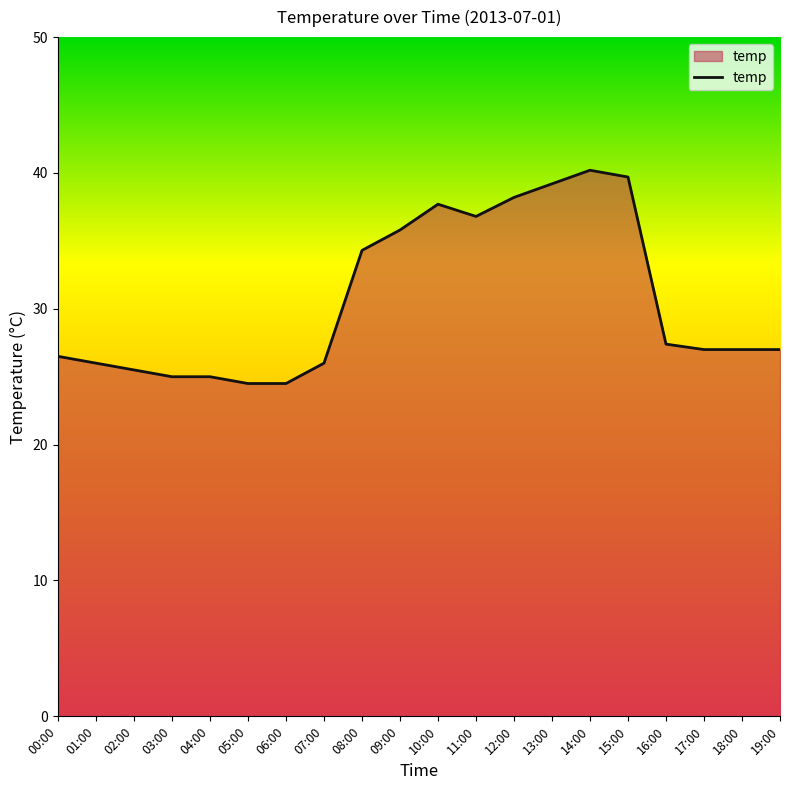

What is the sum of all values?

613.3